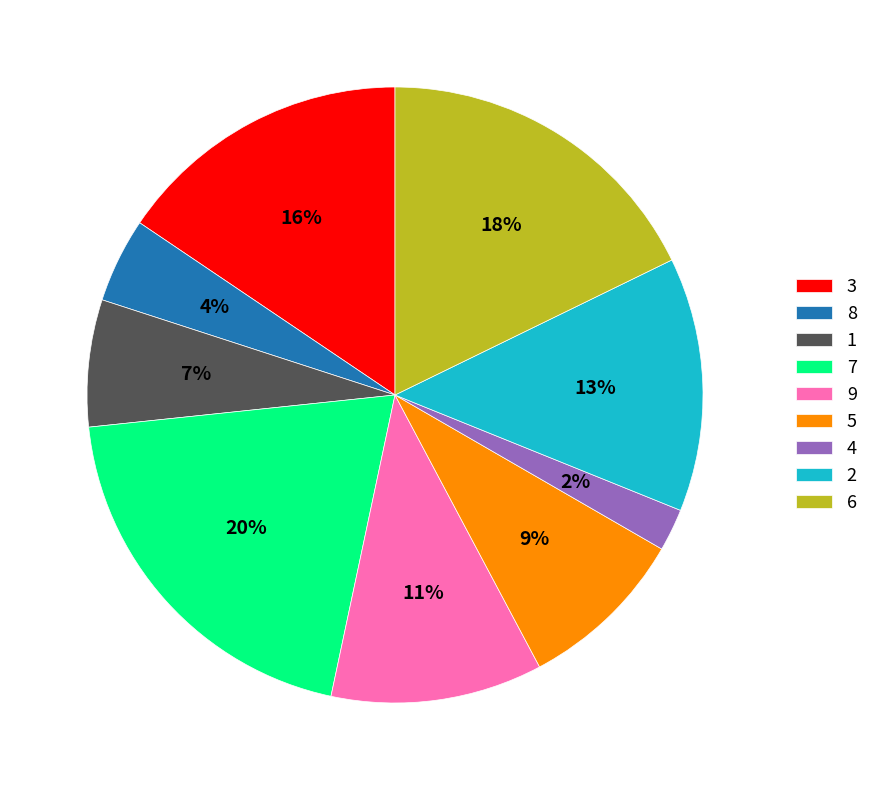

The 6 slice represents 26% of the pie. True or false?

False